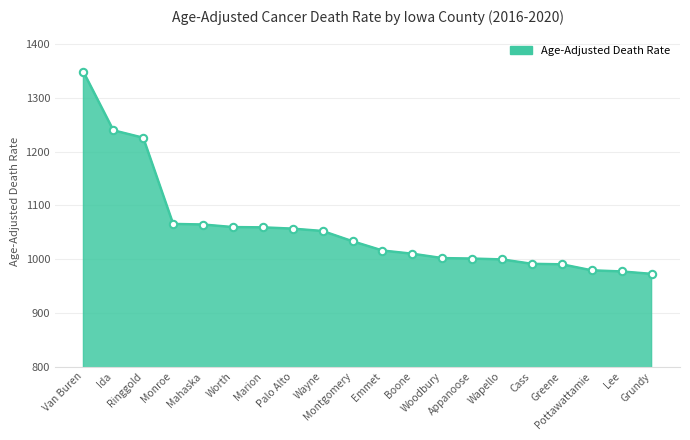

What is the change in value from Van Buren to Worth?

-289.0